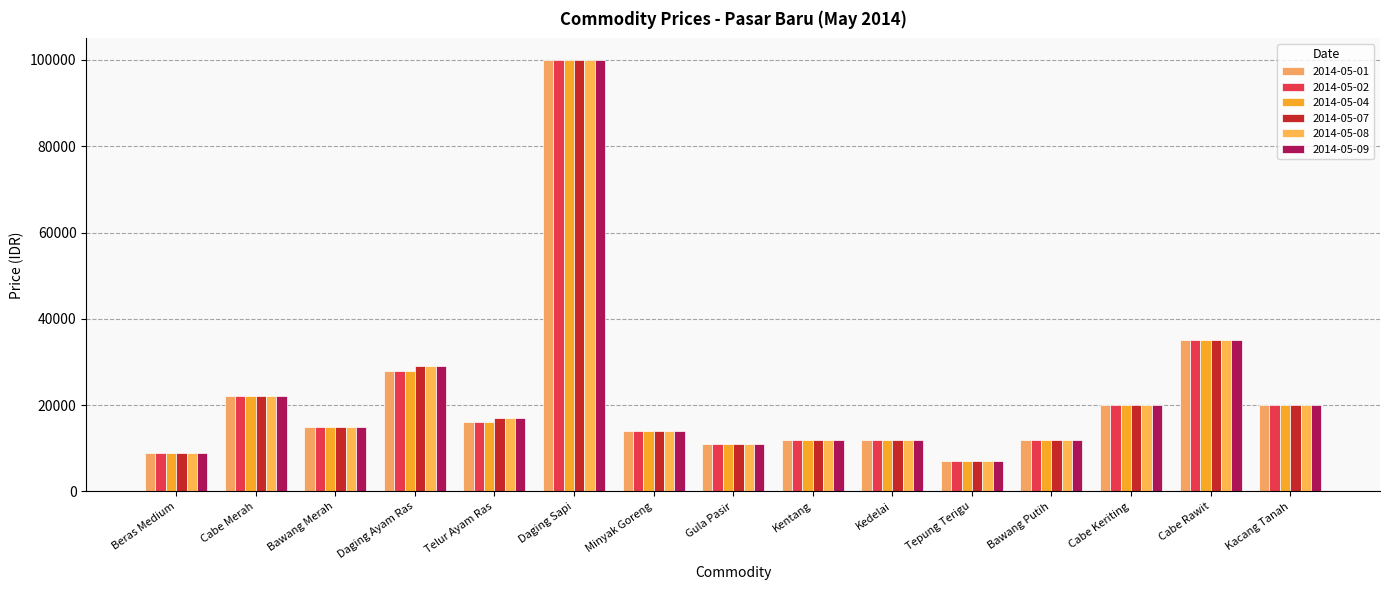

List the labels in order of 2014-05-07 value, smallest first.

Tepung Terigu, Beras Medium, Gula Pasir, Kentang, Kedelai, Bawang Putih, Minyak Goreng, Bawang Merah, Telur Ayam Ras, Cabe Keriting, Kacang Tanah, Cabe Merah, Daging Ayam Ras, Cabe Rawit, Daging Sapi